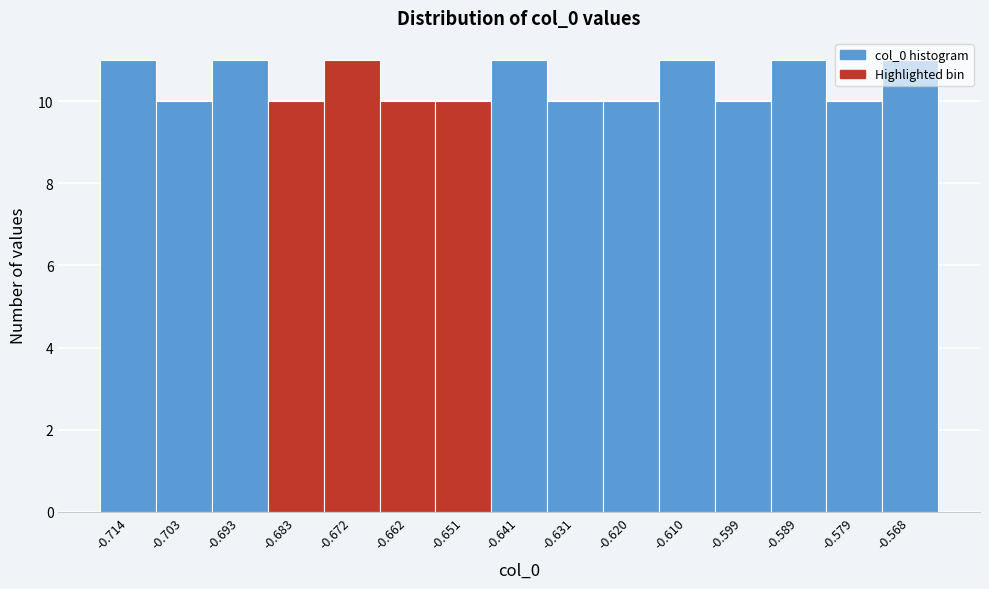

Reading left to right, list every bar in this chart as the range it spans on the x-axis followed by its height. Neither the bar edges nor the heights are printed on the chart, so give them approximately, as read against the axes.

-0.720 to -0.708: 11
-0.708 to -0.698: 10
-0.698 to -0.688: 11
-0.688 to -0.678: 10
-0.678 to -0.668: 11
-0.668 to -0.656: 10
-0.656 to -0.646: 10
-0.646 to -0.636: 11
-0.636 to -0.626: 10
-0.626 to -0.616: 10
-0.616 to -0.604: 11
-0.604 to -0.594: 10
-0.594 to -0.584: 11
-0.584 to -0.574: 10
-0.574 to -0.564: 11